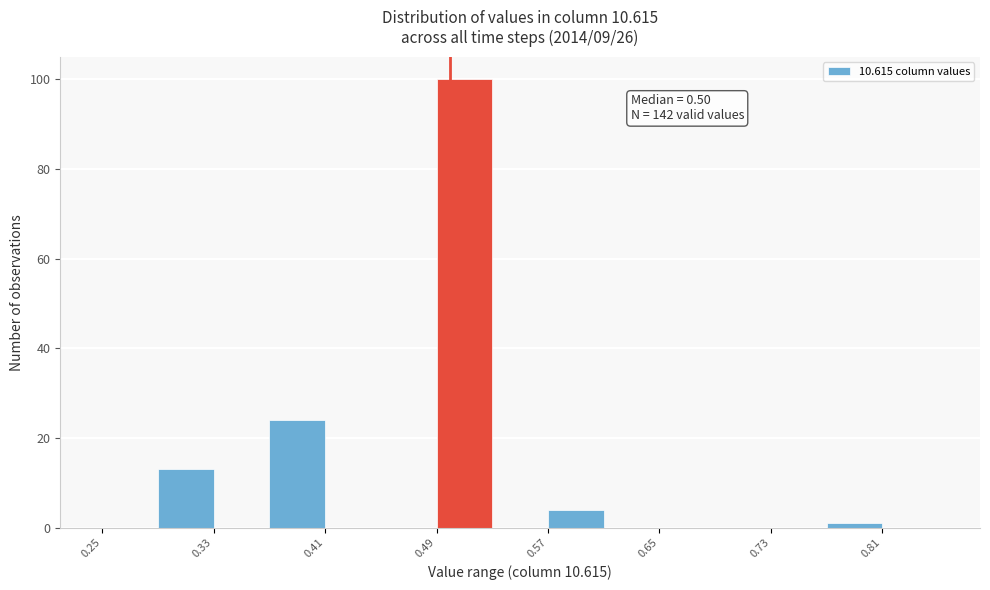

Which range on the x-axis has the tallest bar?

0.49 to 0.53